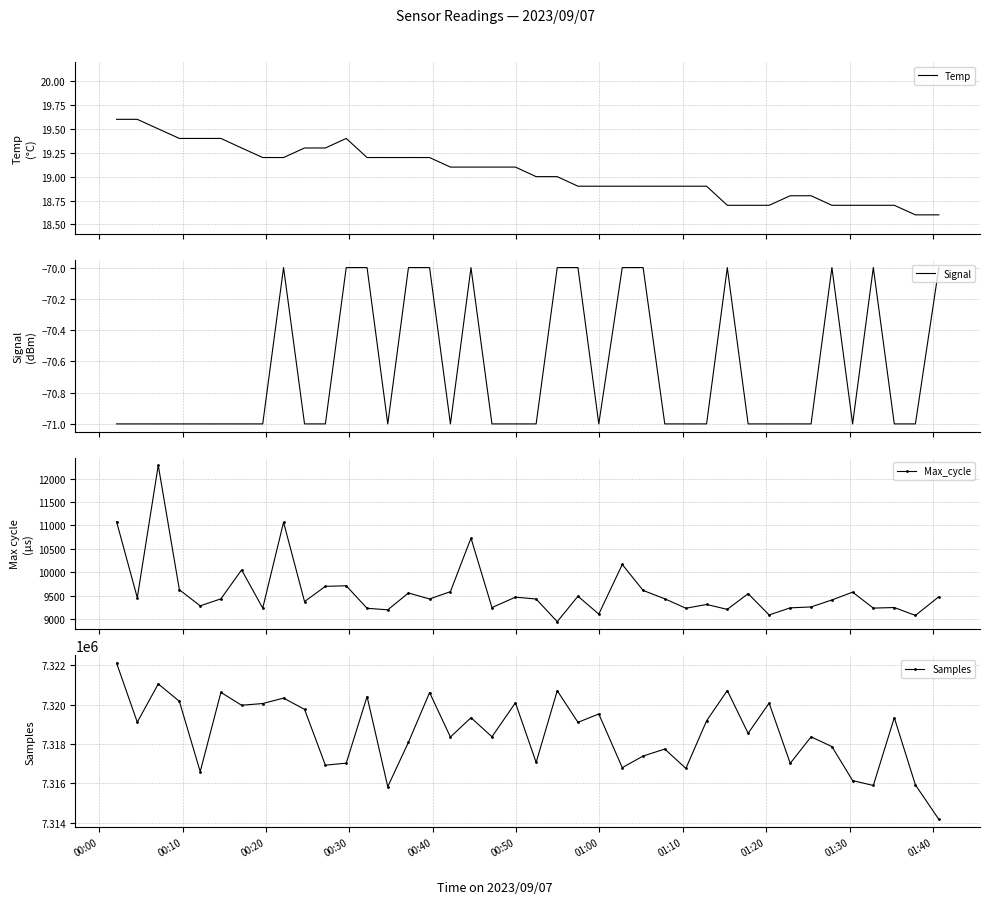

Reading left to right, extract all data points from this chart.

Temp: 19.6	19.6	19.5	19.4	19.4	19.4	19.3	19.2	19.2	19.3	19.3	19.4	19.2	19.2	19.2	19.2	19.1	19.1	19.1	19.1	19.0	19.0	18.9	18.9	18.9	18.9	18.9	18.9	18.9	18.7	18.7	18.7	18.8	18.8	18.7	18.7	18.7	18.7	18.6	18.6
Signal: -71.0	-71.0	-71.0	-71.0	-71.0	-71.0	-71.0	-71.0	-70.0	-71.0	-71.0	-70.0	-70.0	-71.0	-70.0	-70.0	-71.0	-70.0	-71.0	-71.0	-71.0	-70.0	-70.0	-71.0	-70.0	-70.0	-71.0	-71.0	-71.0	-70.0	-71.0	-71.0	-71.0	-71.0	-70.0	-71.0	-70.0	-71.0	-71.0	-70.0
Max_cycle: 11080.0	9462.0	12281.0	9631.0	9289.0	9438.0	10054.0	9241.0	11069.0	9380.0	9704.0	9716.0	9237.0	9204.0	9563.0	9435.0	9591.0	10732.0	9252.0	9474.0	9434.0	8952.0	9494.0	9113.0	10170.0	9617.0	9439.0	9238.0	9318.0	9214.0	9548.0	9095.0	9246.0	9266.0	9414.0	9581.0	9241.0	9253.0	9085.0	9483.0
Samples: 7322102.0	7319103.0	7321046.0	7320163.0	7316593.0	7320616.0	7319963.0	7320050.0	7320326.0	7319753.0	7316922.0	7317023.0	7320406.0	7315832.0	7318085.0	7320608.0	7318350.0	7319331.0	7318363.0	7320087.0	7317061.0	7320701.0	7319095.0	7319520.0	7316795.0	7317386.0	7317739.0	7316757.0	7319172.0	7320710.0	7318538.0	7320073.0	7317016.0	7318358.0	7317865.0	7316140.0	7315891.0	7319330.0	7315921.0	7314168.0